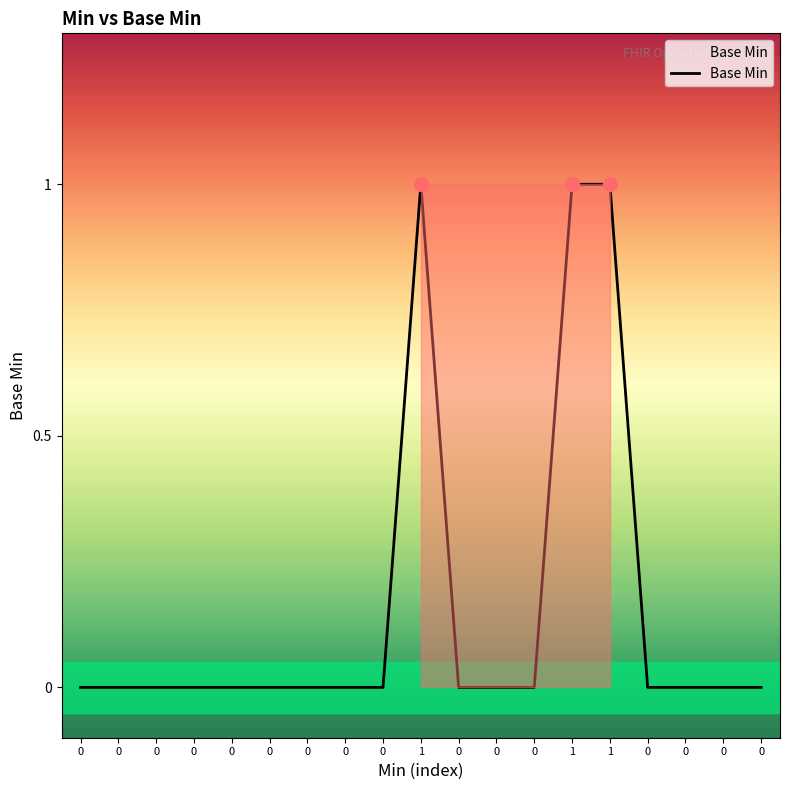

Does the chart have visible grid lines?

No